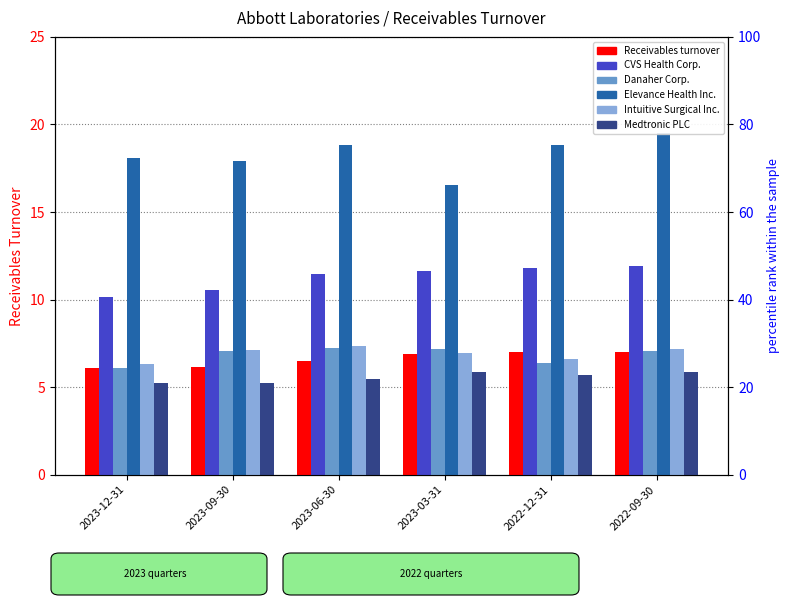

What is the label of the 6th bar from the left?

2022-09-30